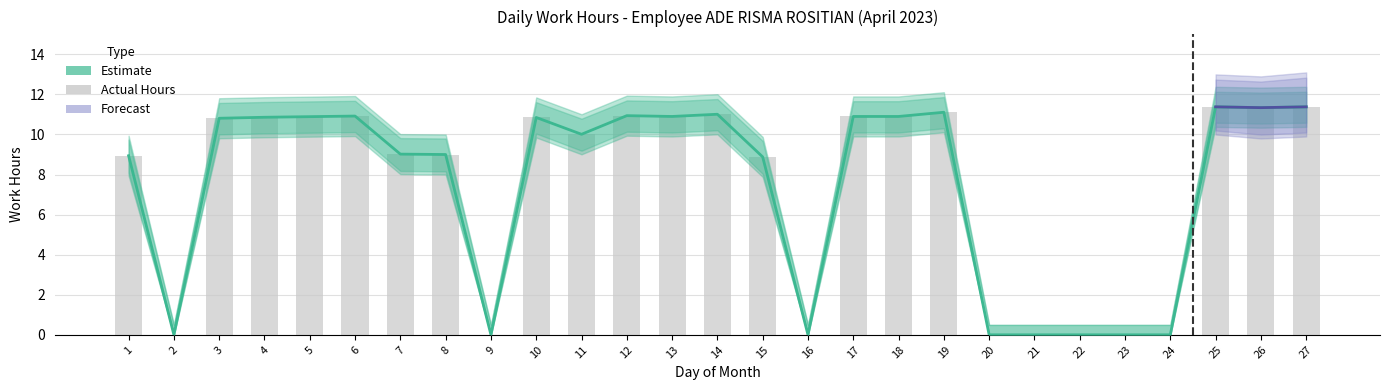

At which label is Forecast Lower closest to 5?

26